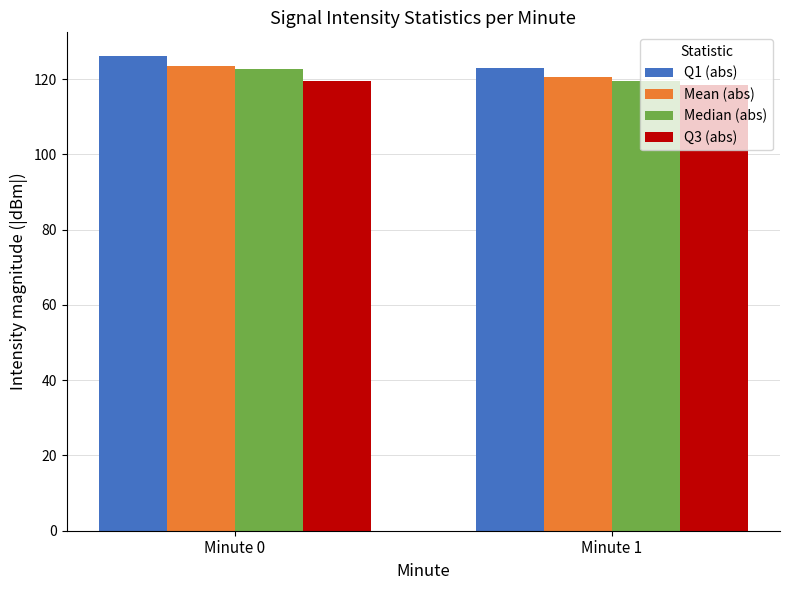

How many data points in Median (abs) are less than 122?

1